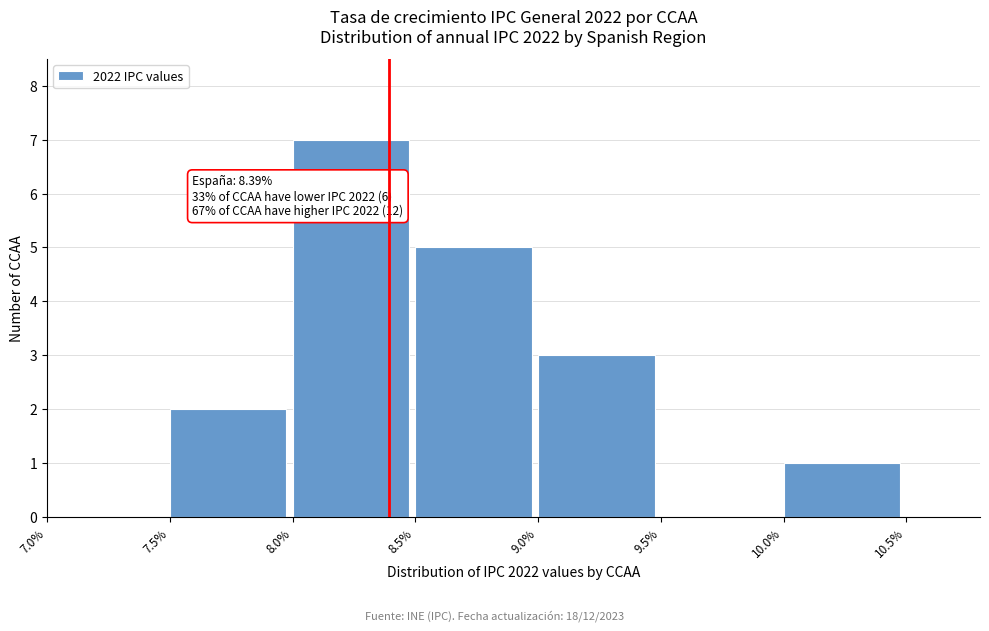

Which range on the x-axis has the tallest bar?

8.0% to 8.5%